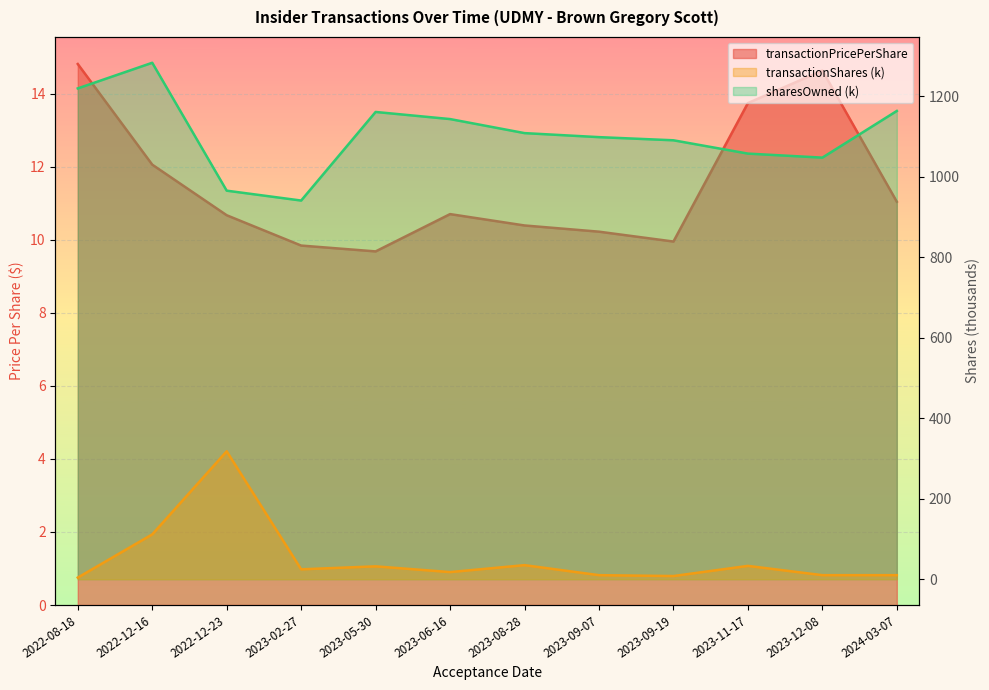

What is the difference between the maximum and minimum values in the sharesOwnedFollowingTransaction series?

342.3